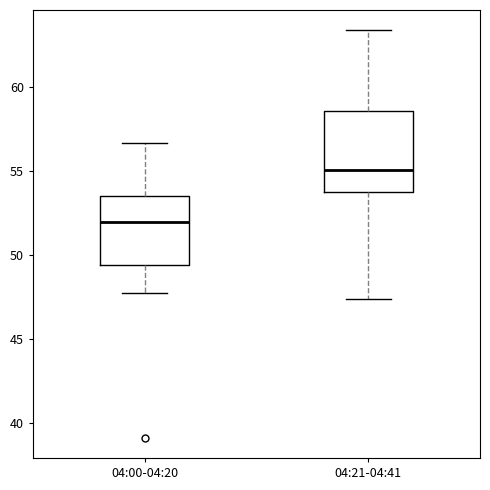

Reading left to right, read every box against the y-axis: the position of its median line, the range the box covers, and the ends of its whiskers. The values are not printed on the chart, so give them approximately, as read against the axis.

04:00-04:20: median 52.0, box 49.5 to 53.5, whiskers 47.5 to 56.5
04:21-04:41: median 55.0, box 54.0 to 58.5, whiskers 47.5 to 63.5